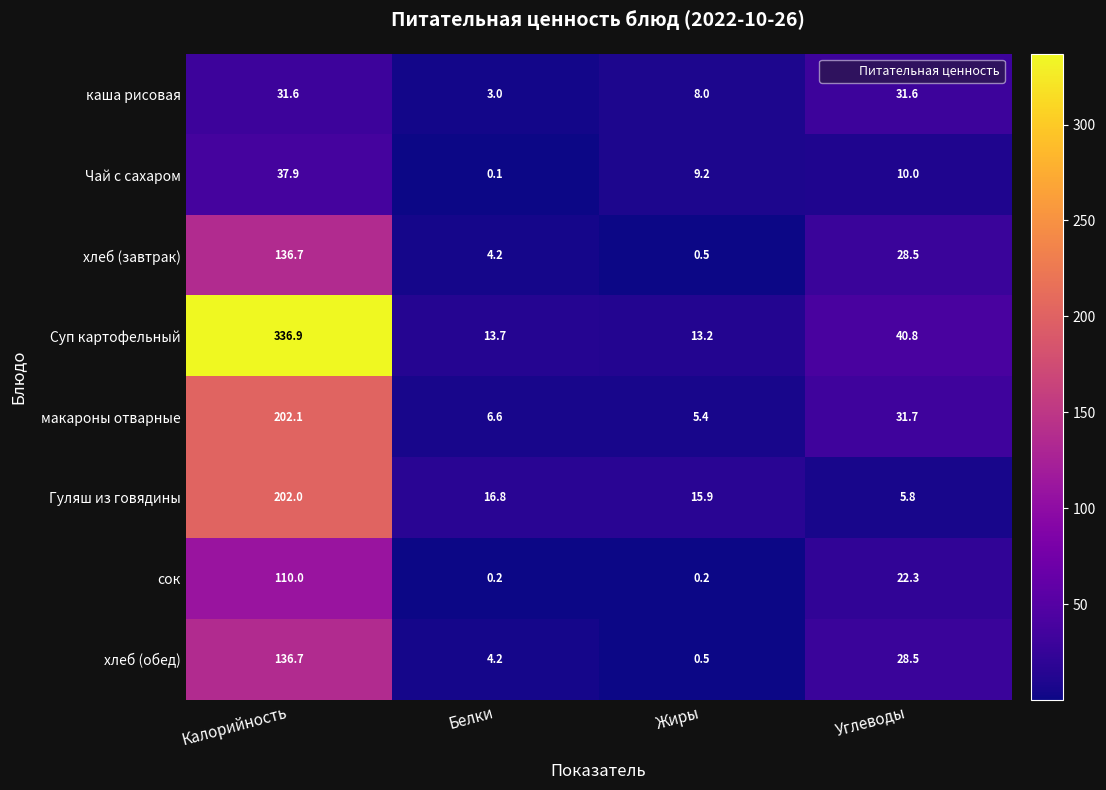

At which category is the sum across all series the highest?

Калорийность